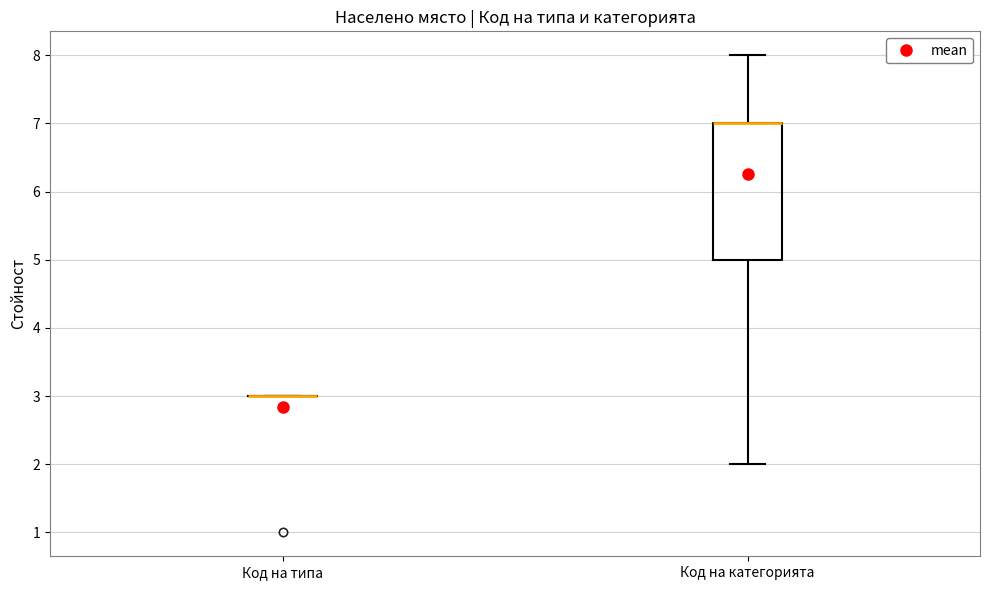

Reading left to right, transcribe this box plot: for each box, give where its median line is, the range the box spans, and where its two whiskers end, as read against the y-axis. The values are not printed on the chart, so give them approximately, as read against the axis.

Код на типа: box collapsed to a line at 3, whiskers 3 to 3
Код на категорията: median 7 (drawn on the box's upper edge), box 5 to 7, whiskers 2 to 8